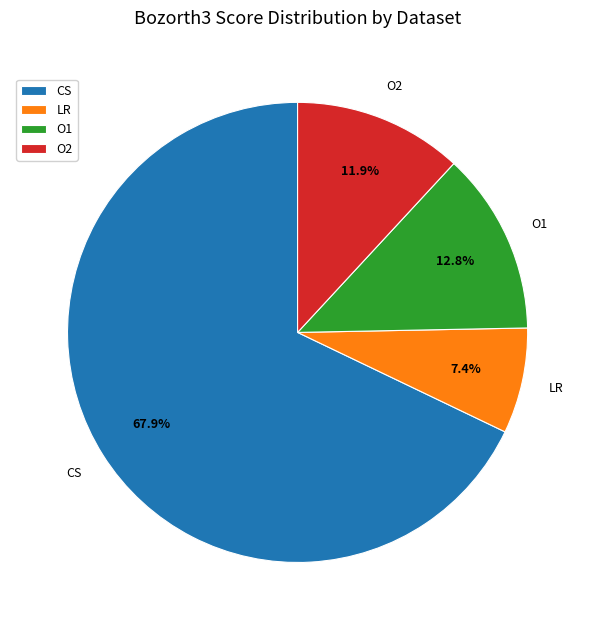

Do O1 and LR together represent more than half of the pie?

No